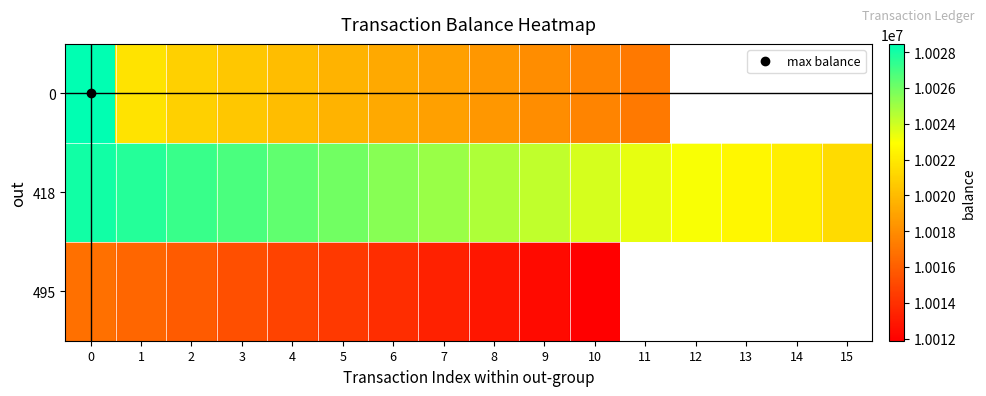

What is the approximate value of 495 at 4?

10014850.0